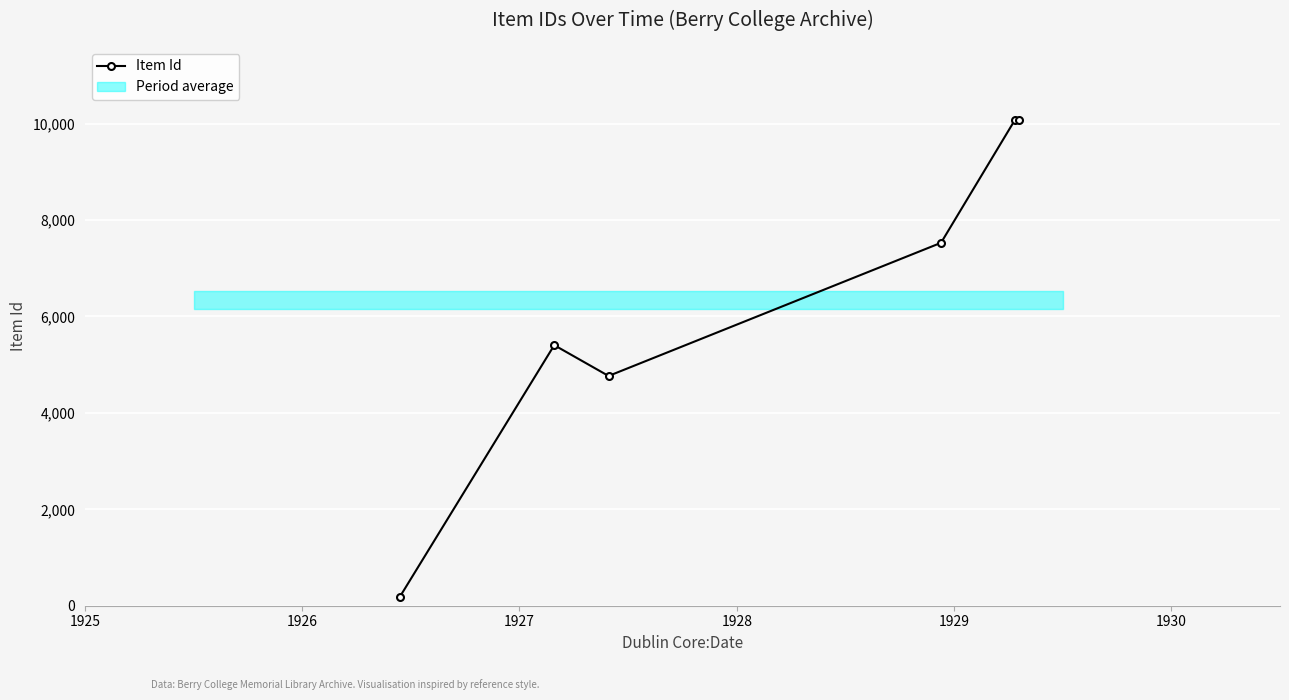

What is the value of the 6th point from the left?

10078